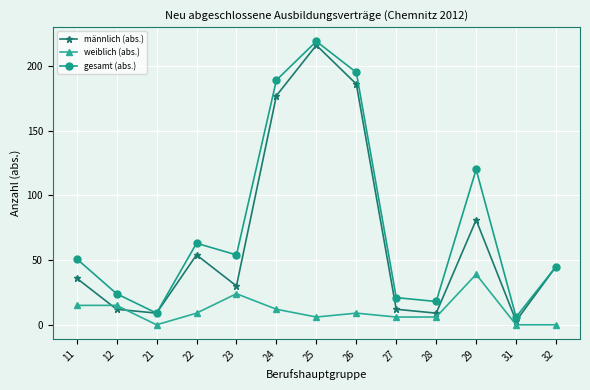

What is the sum of all gesamt (abs.) values?

1014